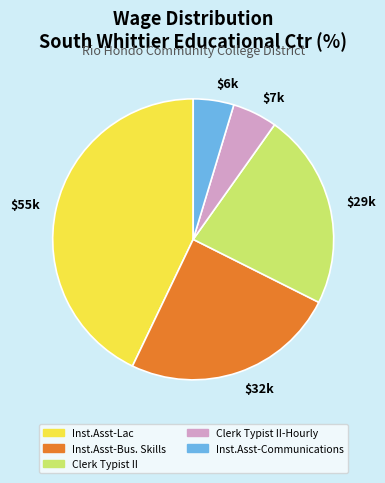

Is it true that $32k is 25% of the pie?

True